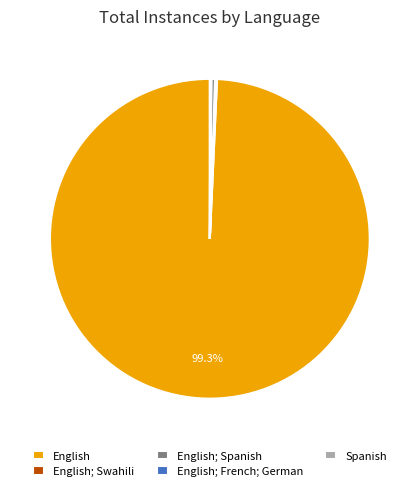

Which category has the biggest portion of the pie?

English